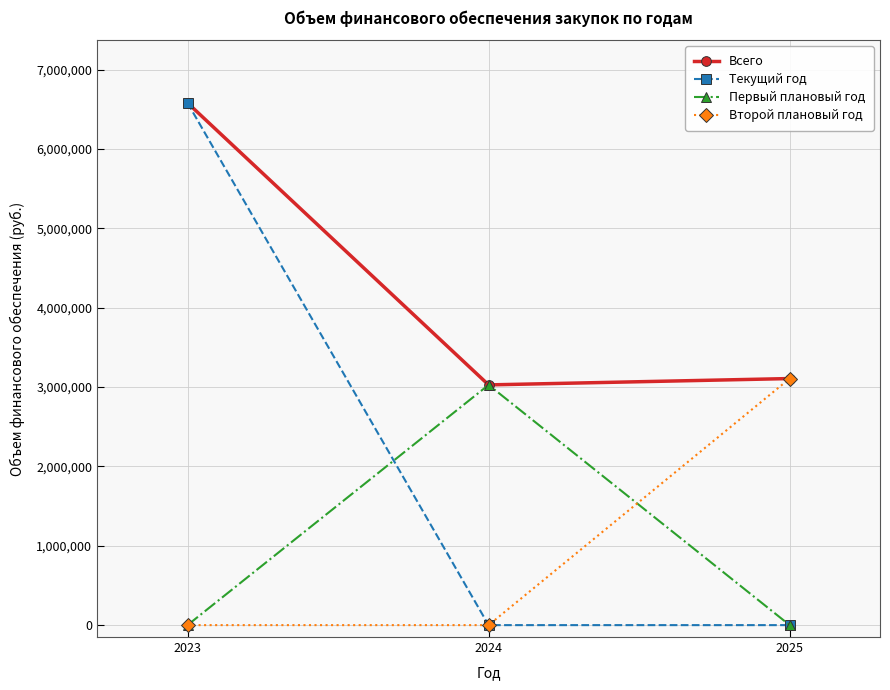

Which series changed the most between 2023 and 2024?

Текущий год